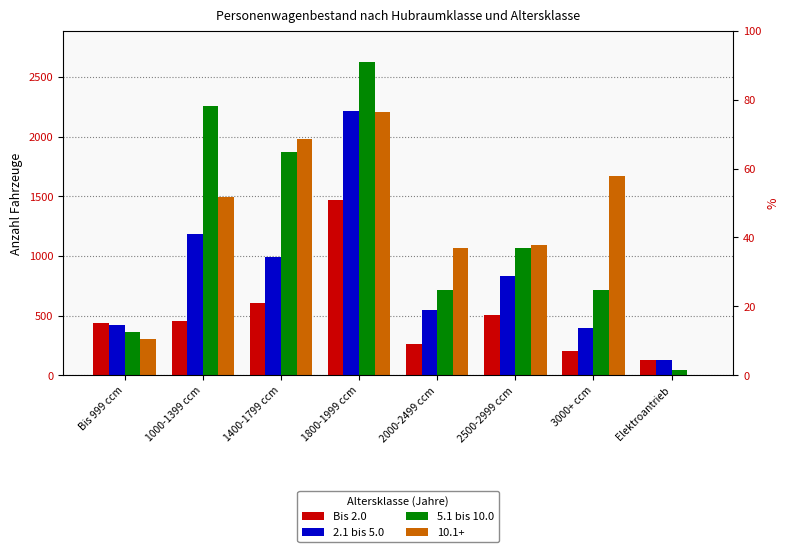

What value does the 5.1 bis 10.0 series have at 2000-2499 ccm?

716